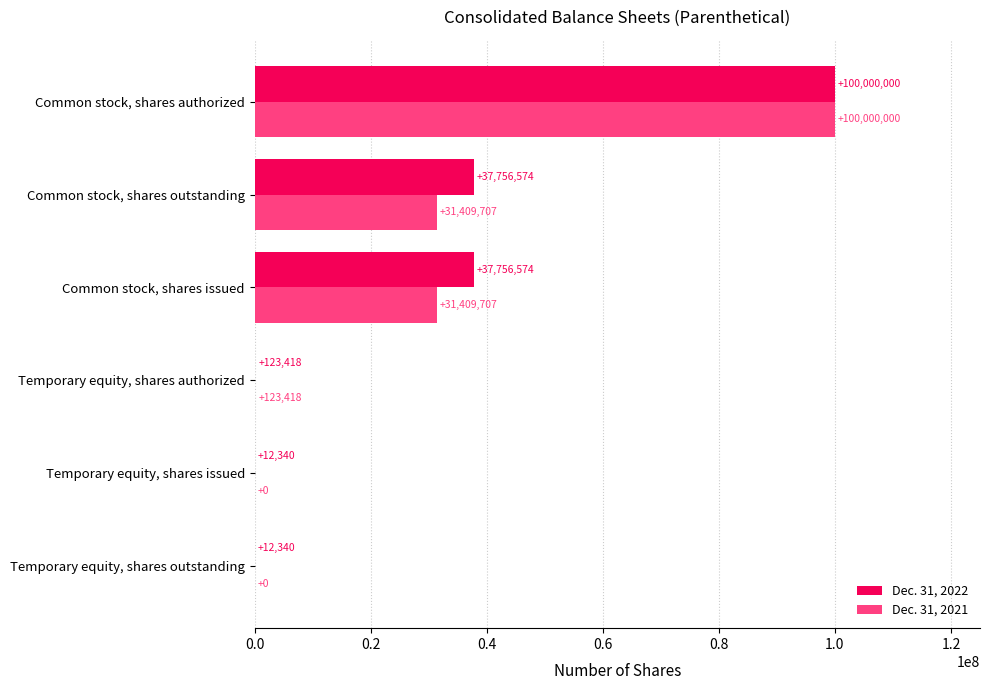

What is the sum of all Dec. 31, 2022 values?

175661246